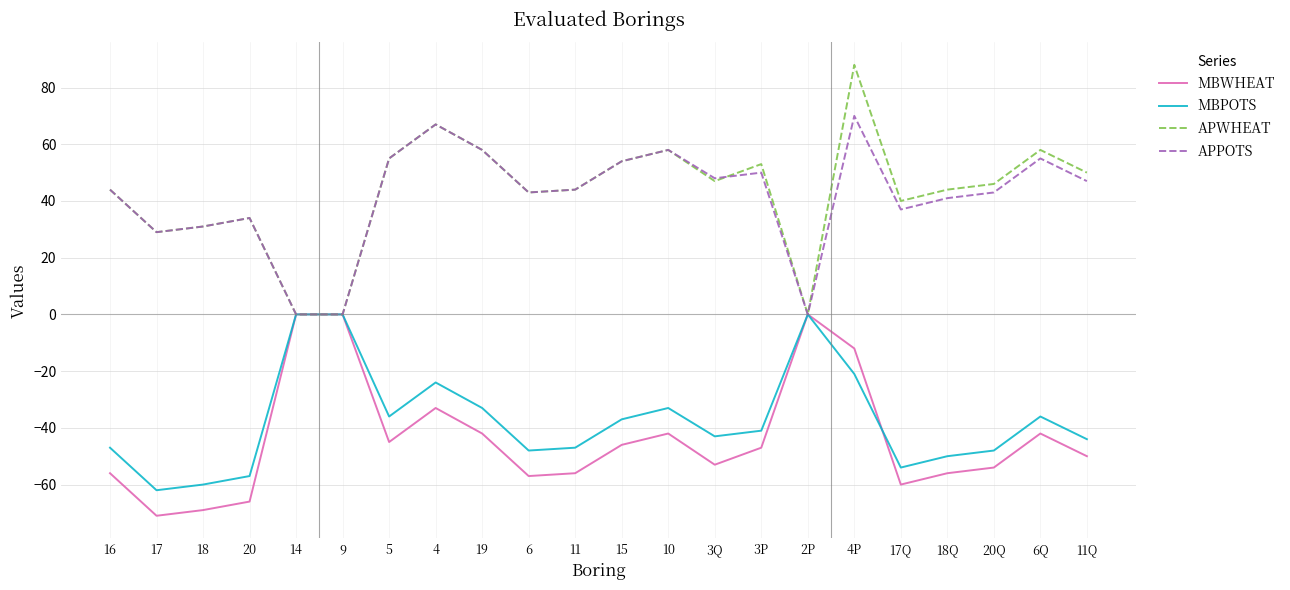

Is the value of MBWHEAT at 11 greater than the value of APWHEAT at 20Q?

No